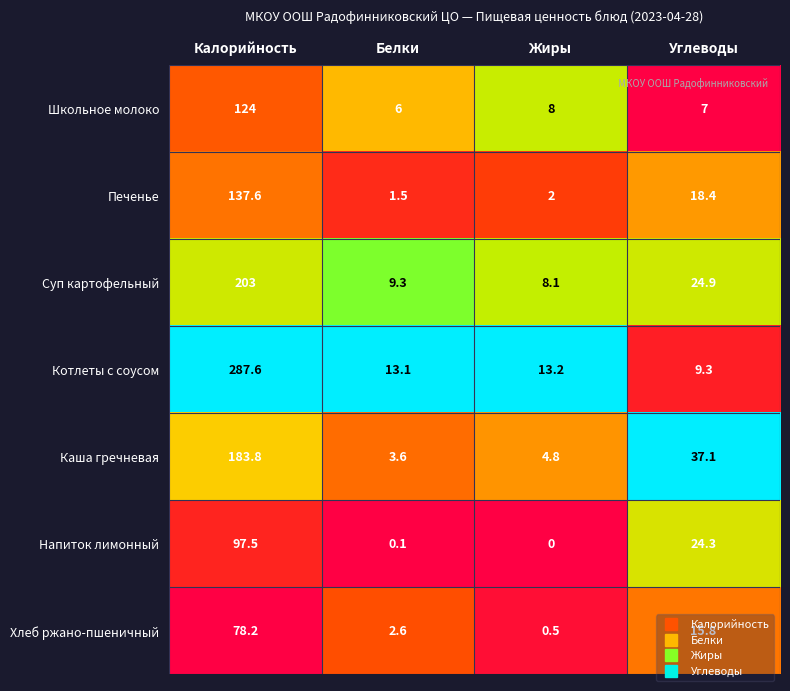

At which category is the sum across all series the highest?

Калорийность